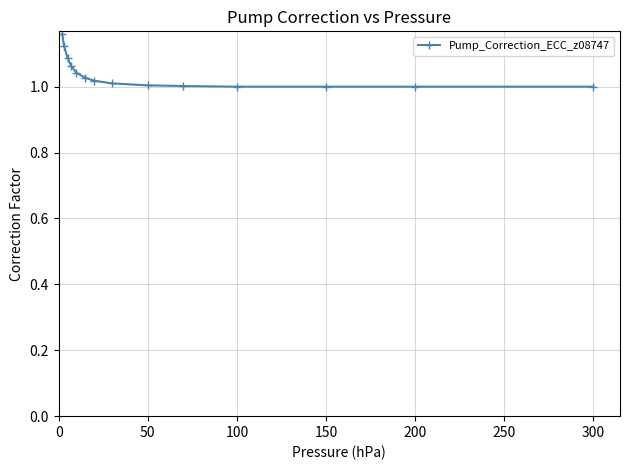

The chart shows a value of 0.2 at 150. True or false?

False